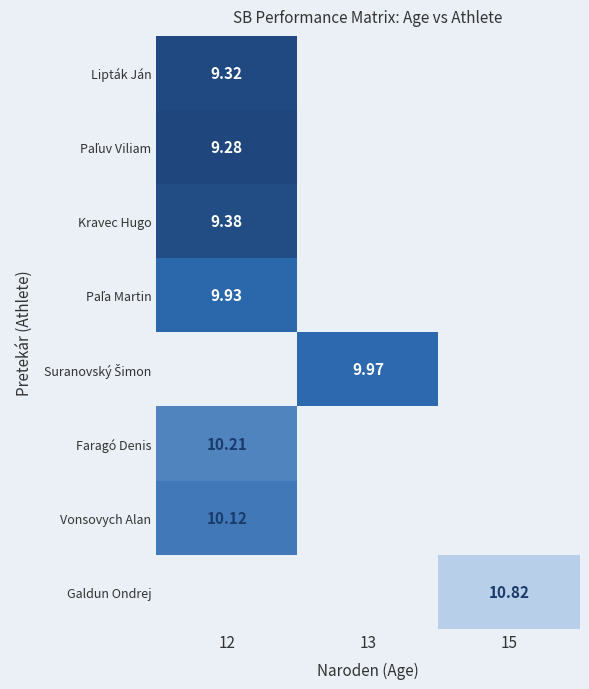

Which has a higher value, 13 or 12?

12